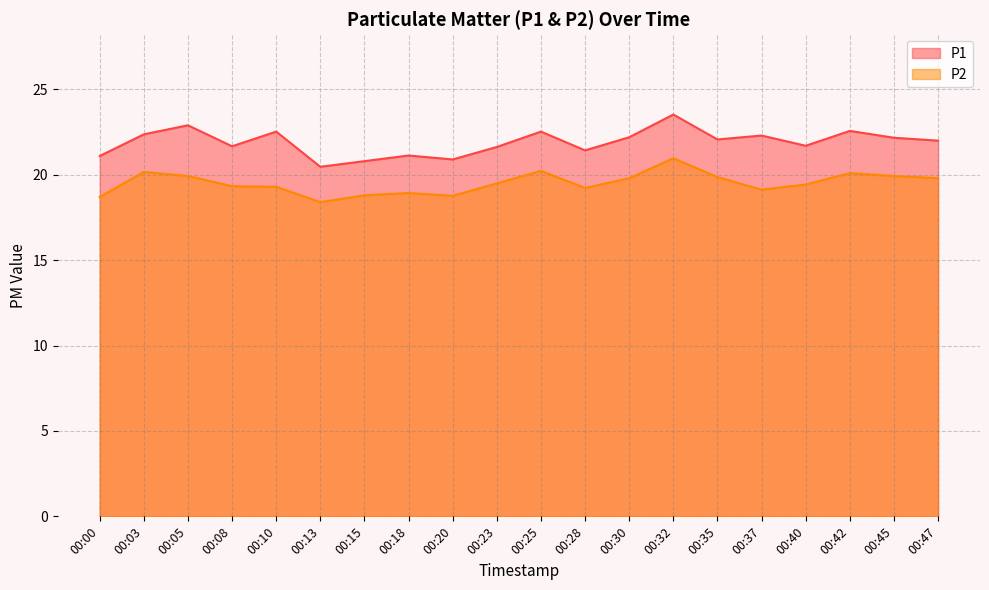

What is the difference between the highest and lowest values at 00:13?

2.1